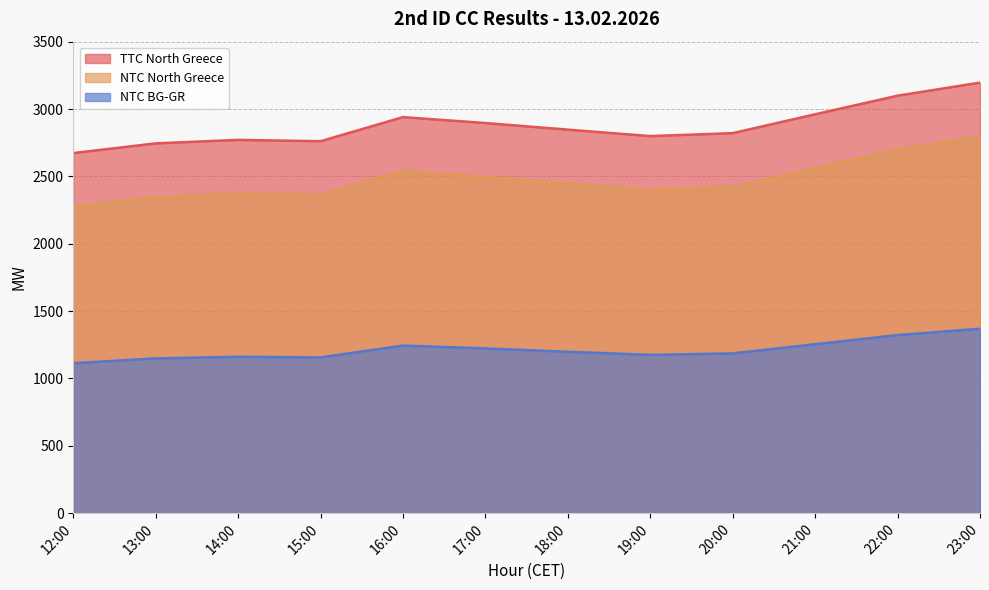

What is the sum of the NTC BG-GR values at 21:00 and 17:00?

2477